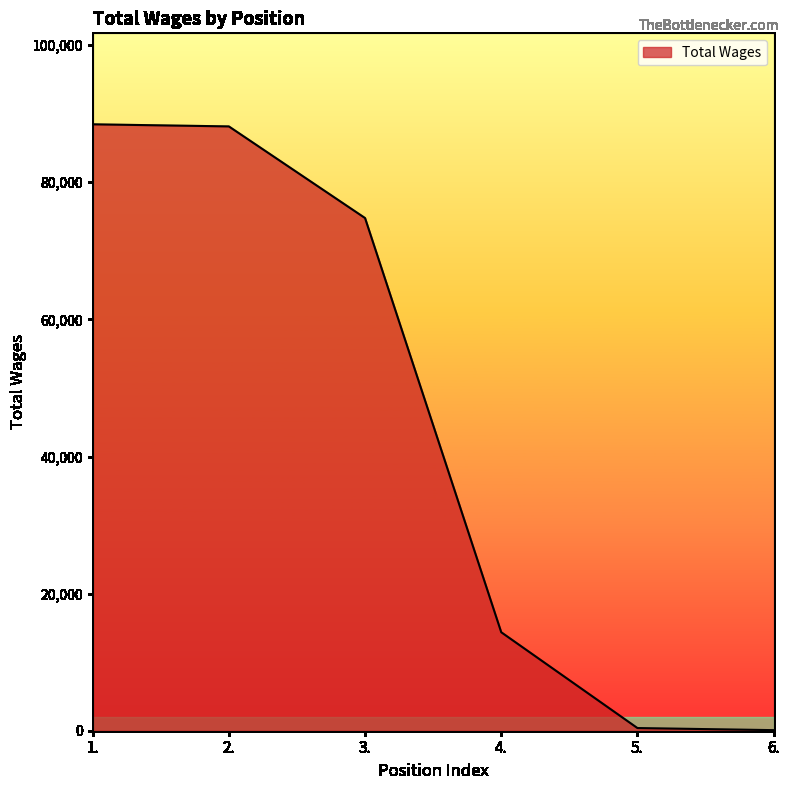

Where does the data first go above 74785?

1.